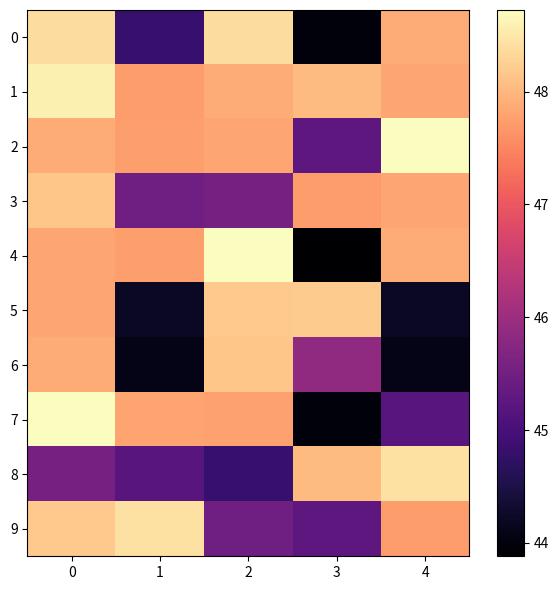

Reading right to left, list all the values displayed in this chart.

0: 4=47.9	3=44.0	2=48.4	1=44.8	0=48.4
1: 4=47.8	3=48.0	2=47.9	1=47.7	0=48.6
2: 4=48.7	3=45.3	2=47.8	1=47.7	0=47.9
3: 4=47.8	3=47.7	2=45.6	1=45.5	0=48.1
4: 4=47.9	3=43.9	2=48.7	1=47.7	0=47.8
5: 4=44.2	3=48.2	2=48.2	1=44.2	0=47.8
6: 4=44.1	3=45.9	2=48.1	1=44.1	0=47.9
7: 4=45.2	3=44.0	2=47.8	1=47.8	0=48.7
8: 4=48.4	3=48.0	2=44.8	1=45.2	0=45.6
9: 4=47.7	3=45.3	2=45.5	1=48.4	0=48.2